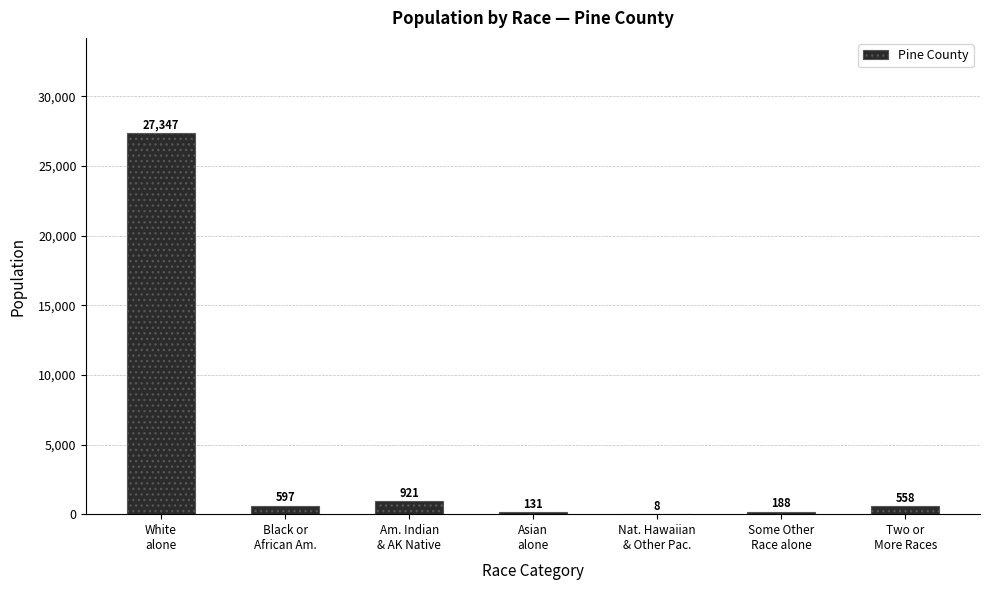

What is the sum of all values?

29750